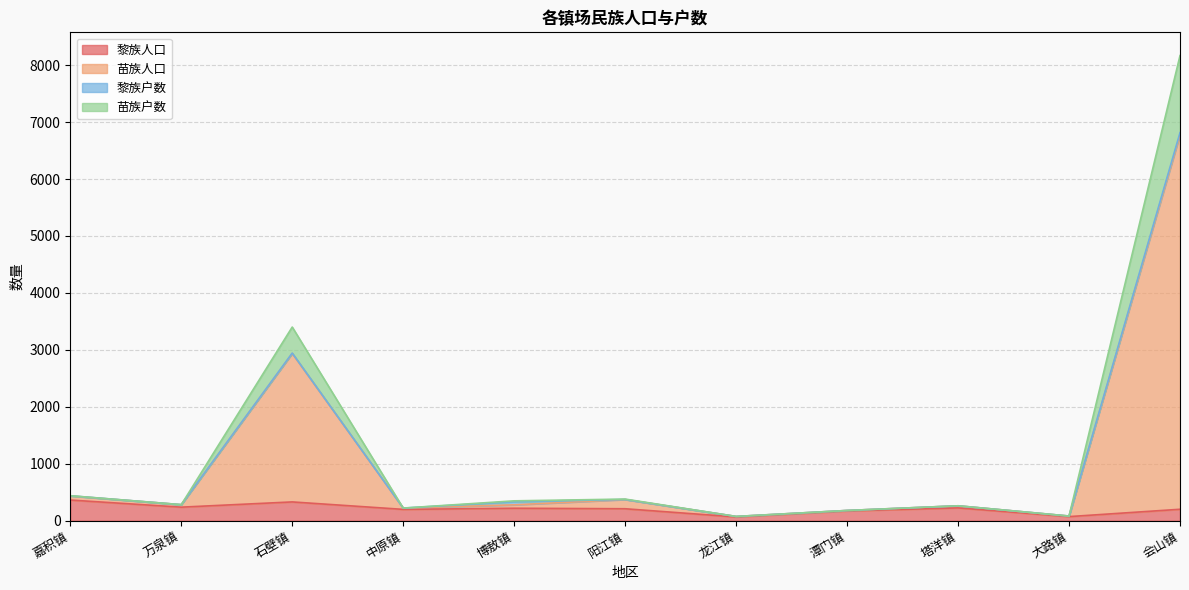

True or false: 黎族人口 has a value of 172 at 潭门镇.

True